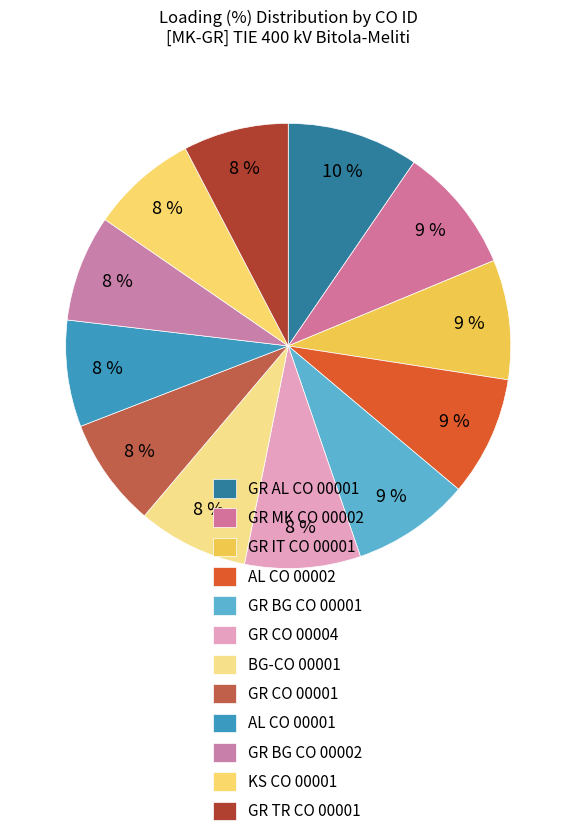

Which slice is the largest?

GR_AL_CO_00001